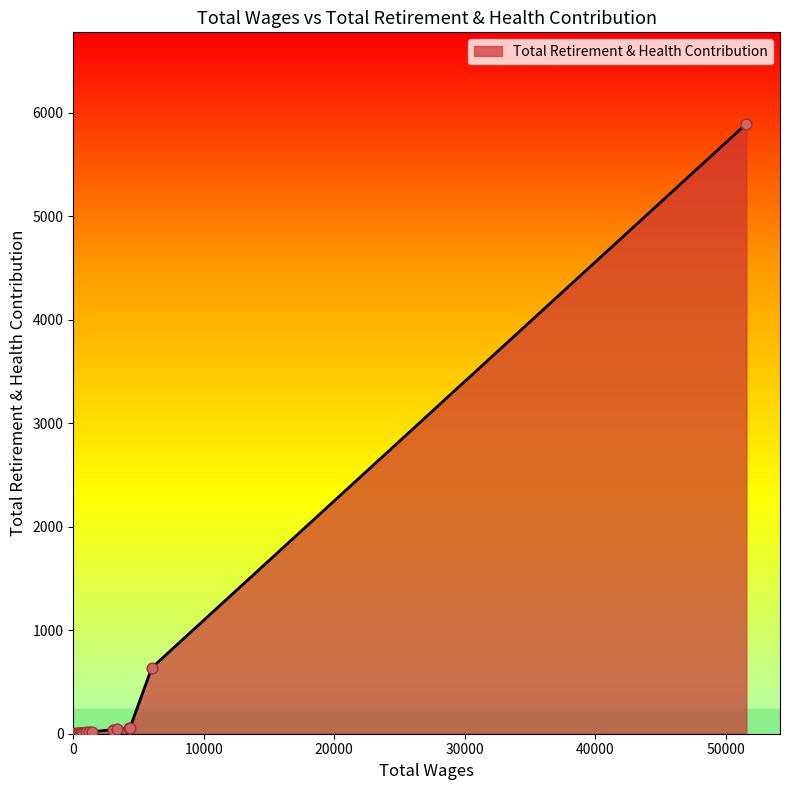

What is the difference between the maximum and minimum values?

5890